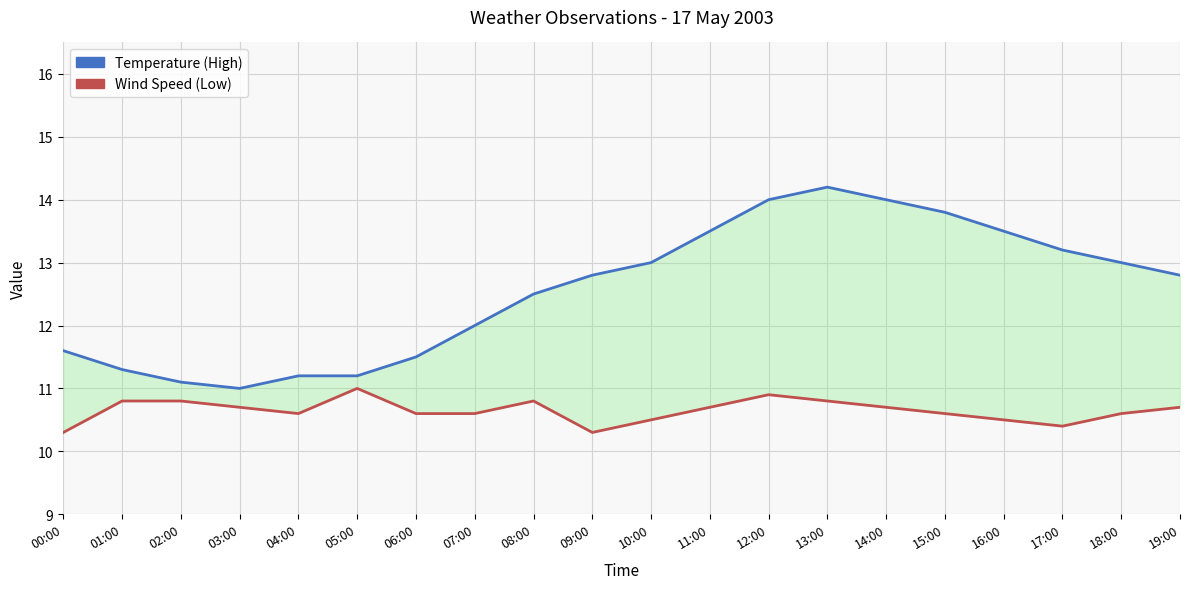

Is the value of Temperature (High) at 09:00 greater than the value of Wind Speed (Low) at 03:00?

Yes